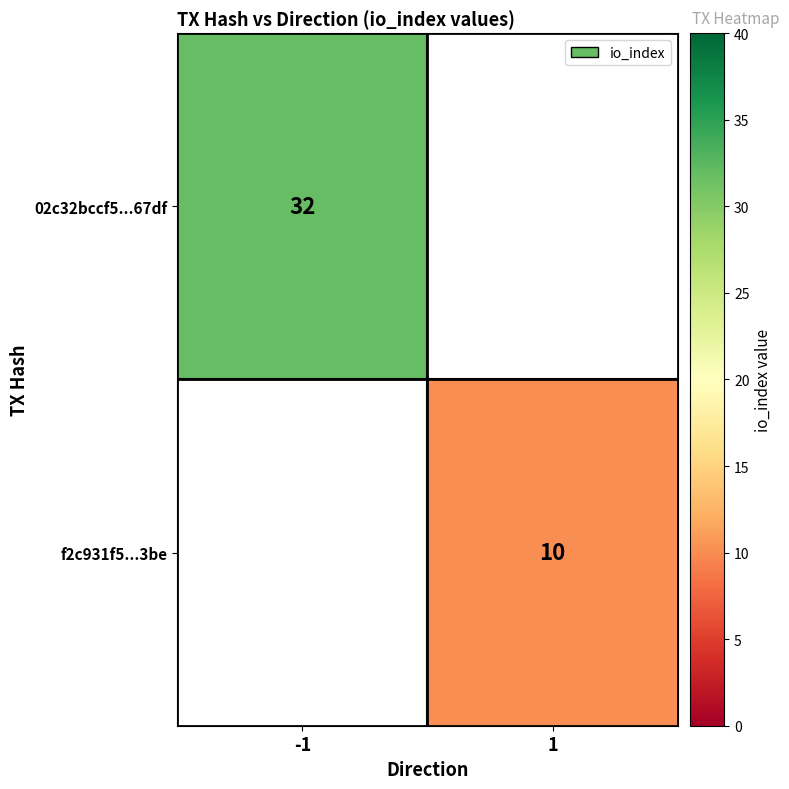

The value of 02c32bccf5...67df at -1 is 13. True or false?

False